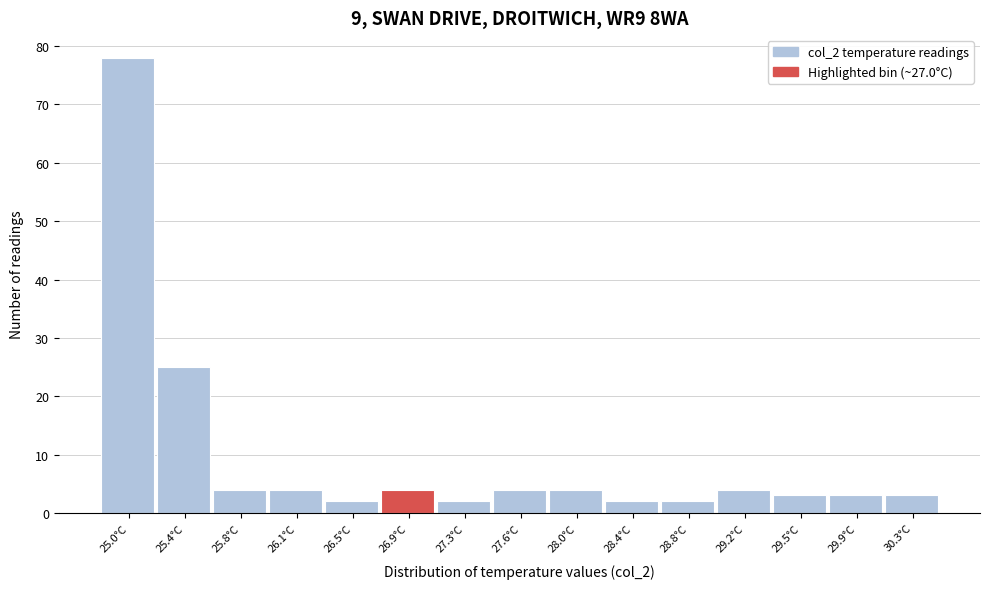

Reading left to right, list every bar in this chart as the range it spans on the x-axis followed by its height. Neither the bar edges nor the heights are printed on the chart, so give them approximately, as read against the axes.

24.80 to 25.18: 78
25.18 to 25.56: 25
25.56 to 25.94: 4
25.94 to 26.32: 4
26.32 to 26.70: 2
26.70 to 27.08: 4
27.08 to 27.46: 2
27.46 to 27.84: 4
27.84 to 28.22: 4
28.22 to 28.60: 2
28.60 to 28.98: 2
28.98 to 29.36: 4
29.36 to 29.74: 3
29.74 to 30.12: 3
30.12 to 30.50: 3